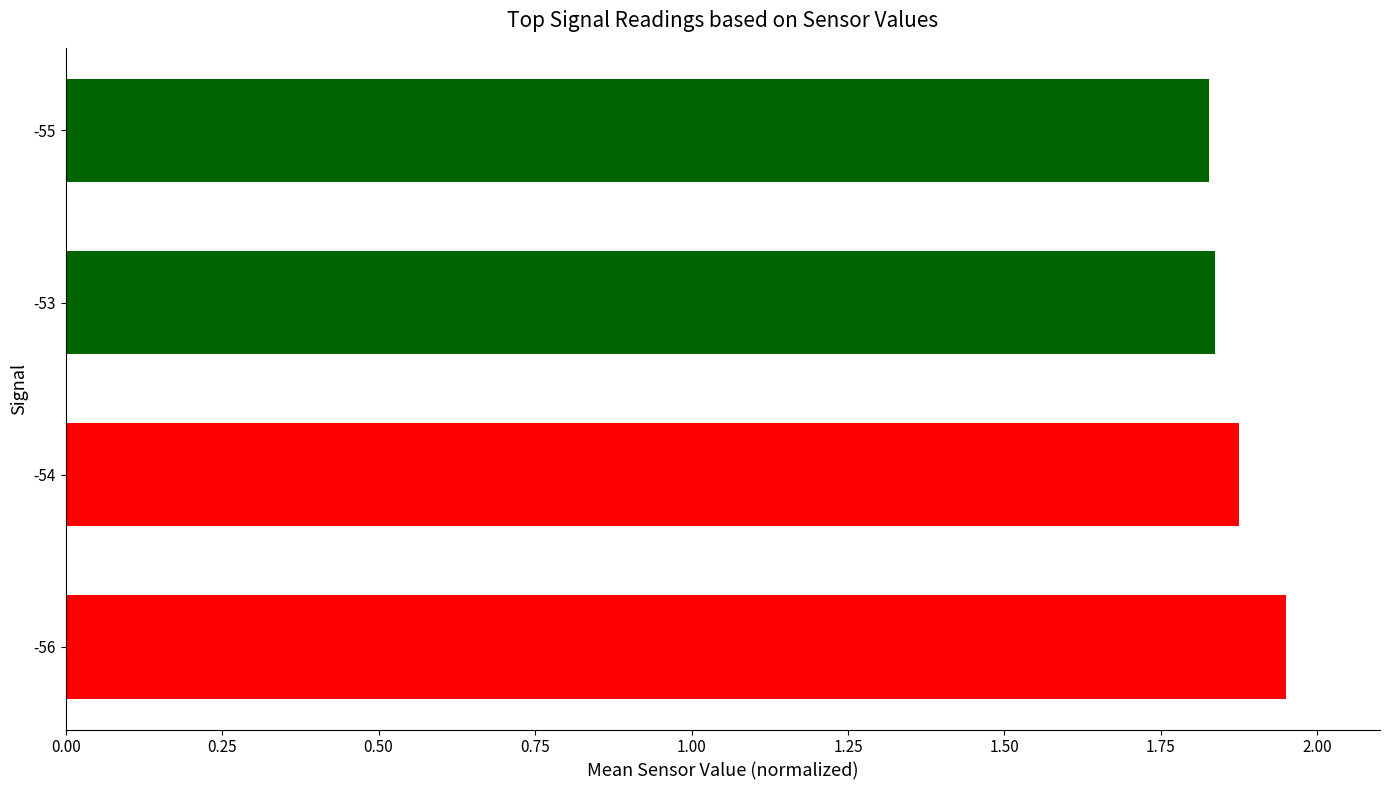

What is the difference between the maximum and minimum values?

0.1